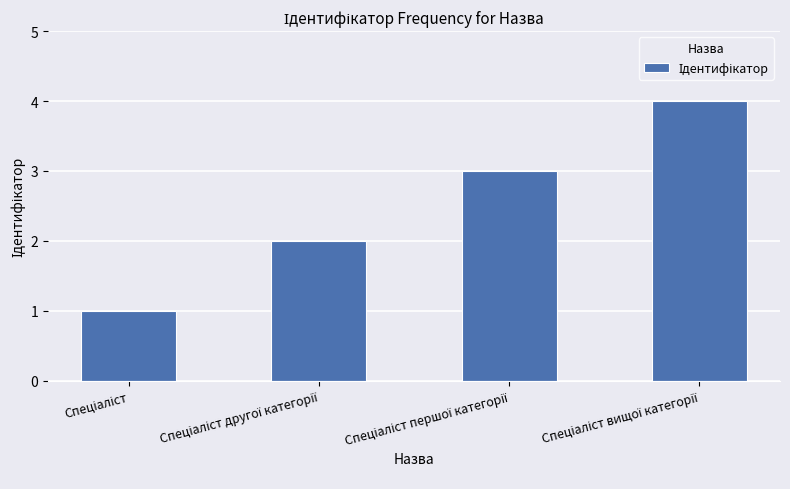

What is the difference between the maximum and minimum values?

3